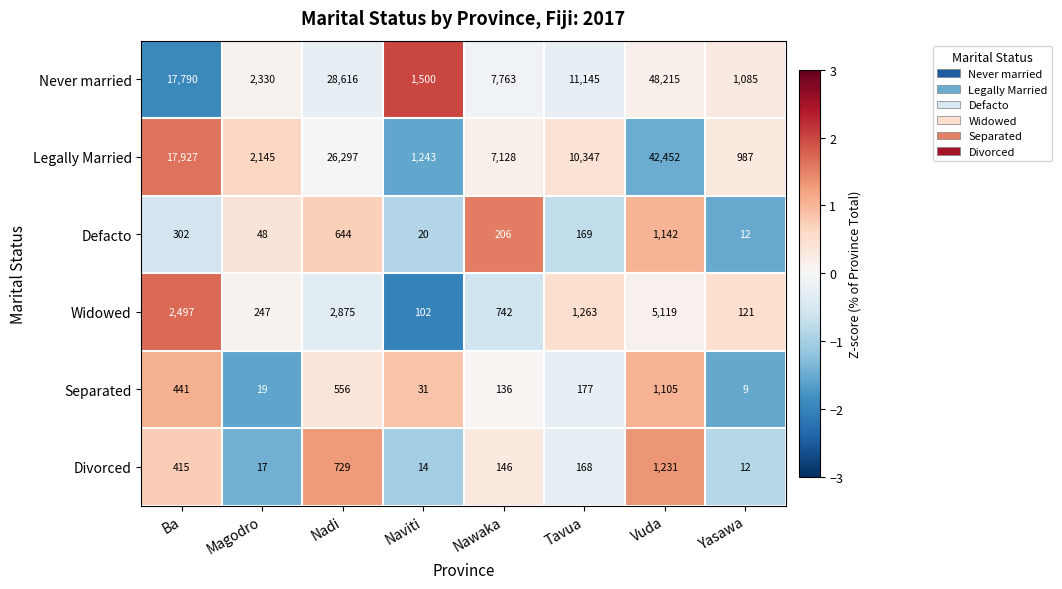

Which series has the largest total across all categories?

Never married